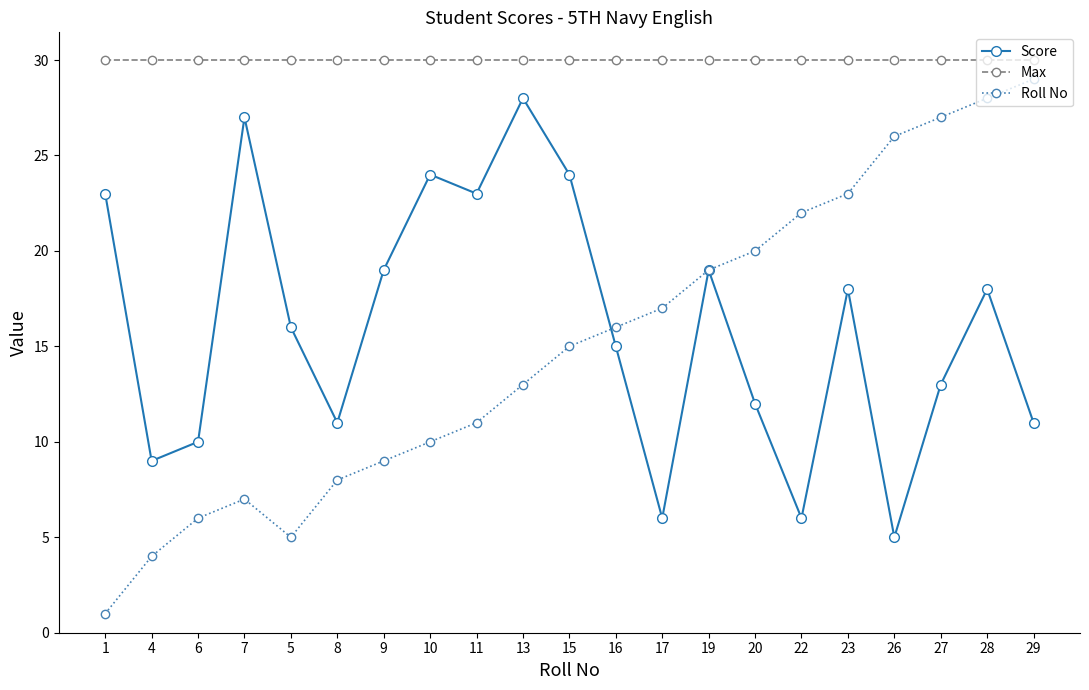

Does the chart display data point markers on the line(s)?

Yes